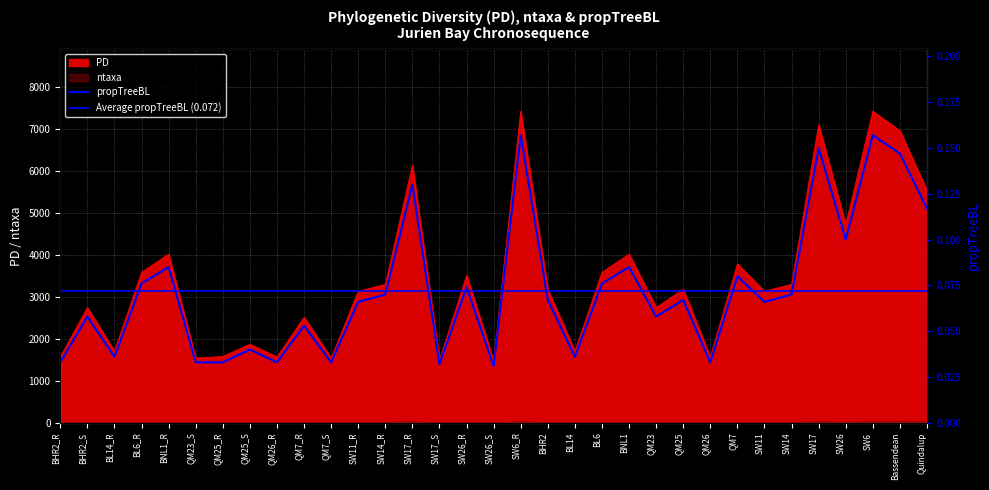

Which series changed the most between SW14_R and BNL1?

PD